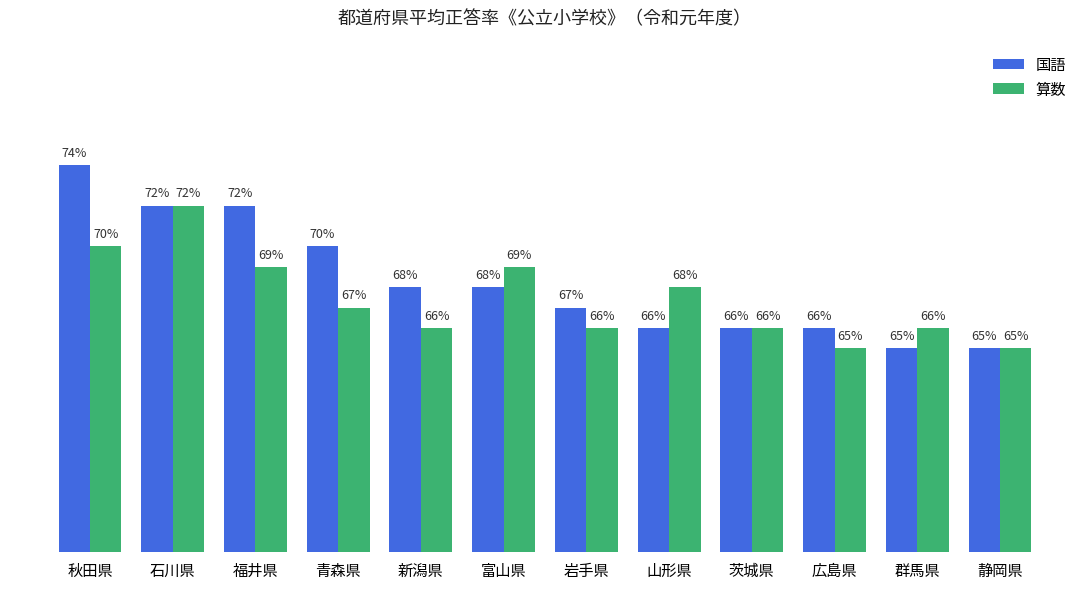

At 広島県, list the series in order from smallest to largest.

算数, 国語